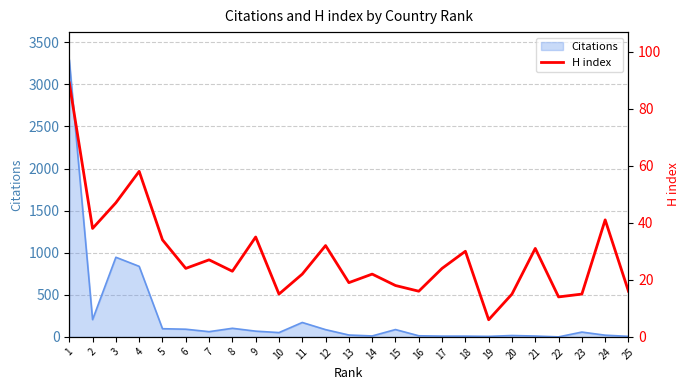

What is the greatest value displayed?

89